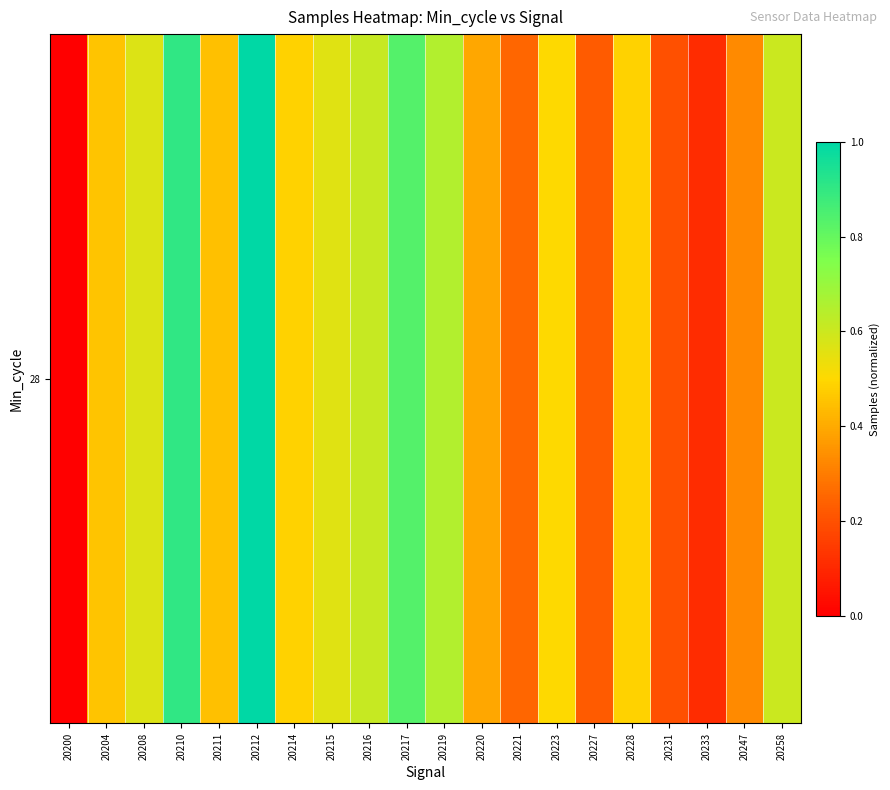

What is the sum of all values?

9.6